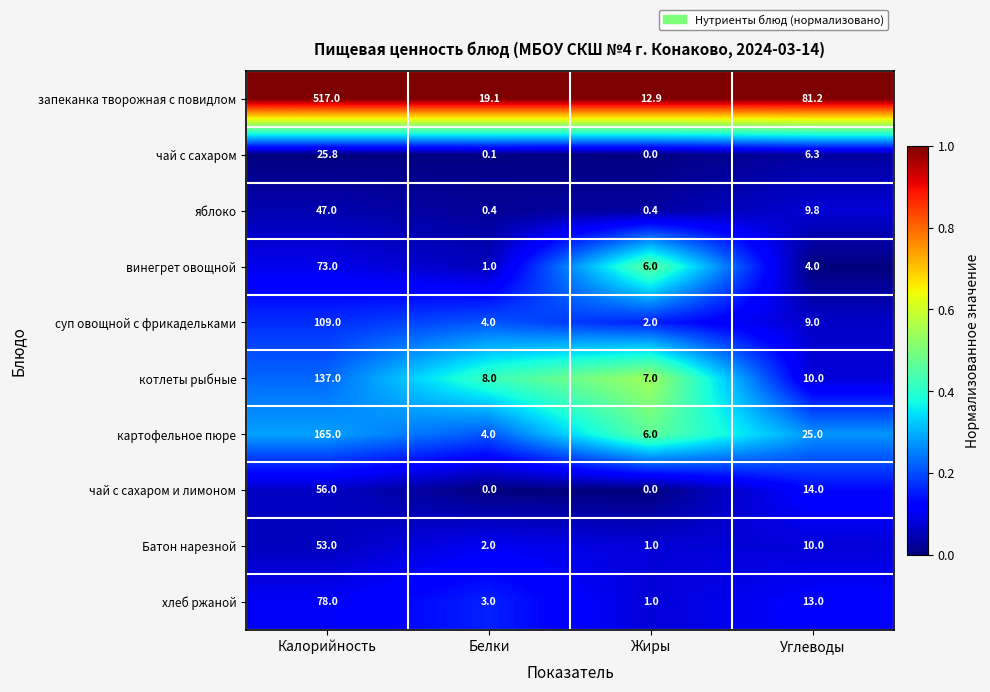

Count the number of data series in this chart.

10